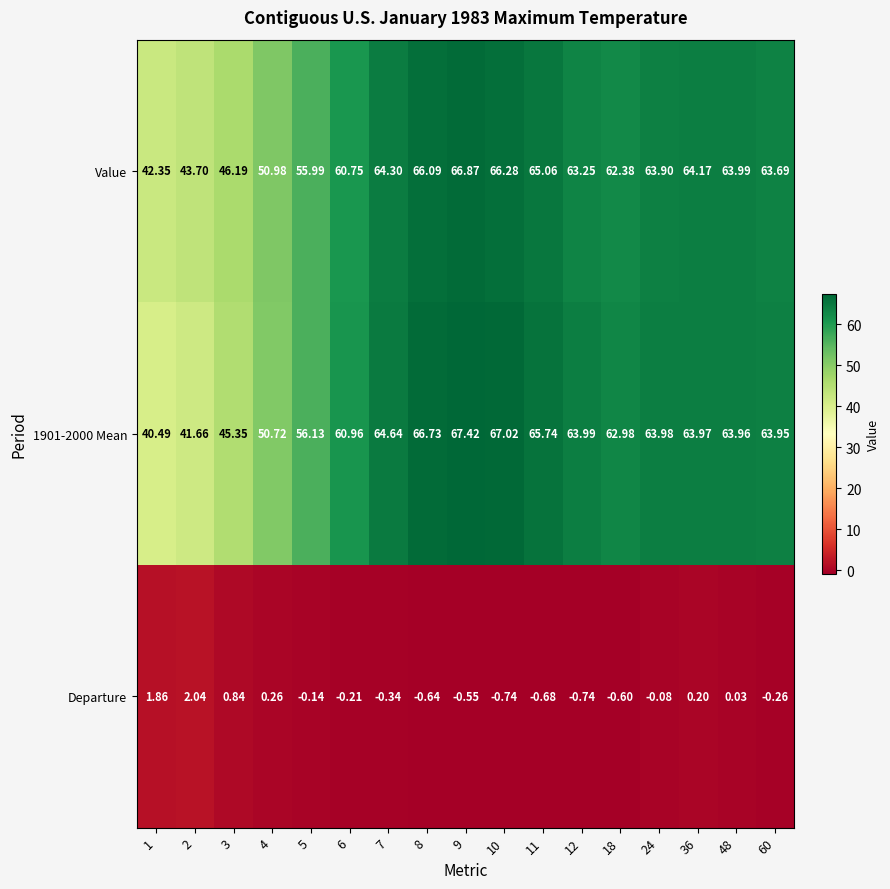

Which series has the largest total across all categories?

Value